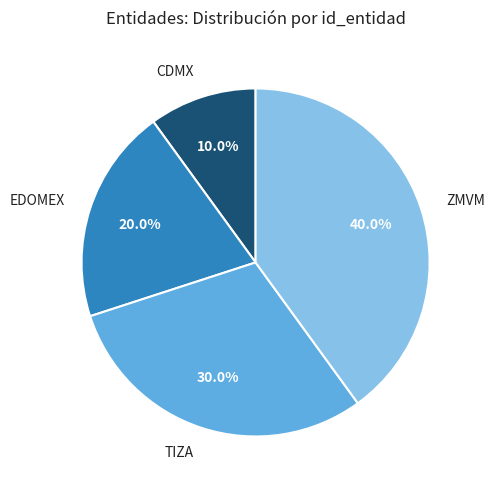

Is ZMVM the majority of the pie?

No